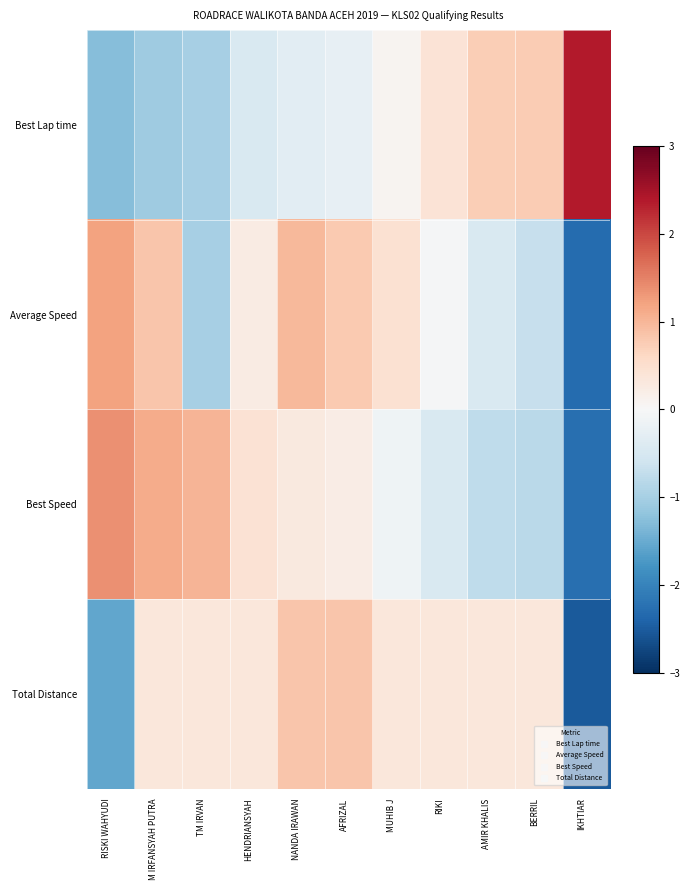

At how many categories does at least one series exceed 2?

1